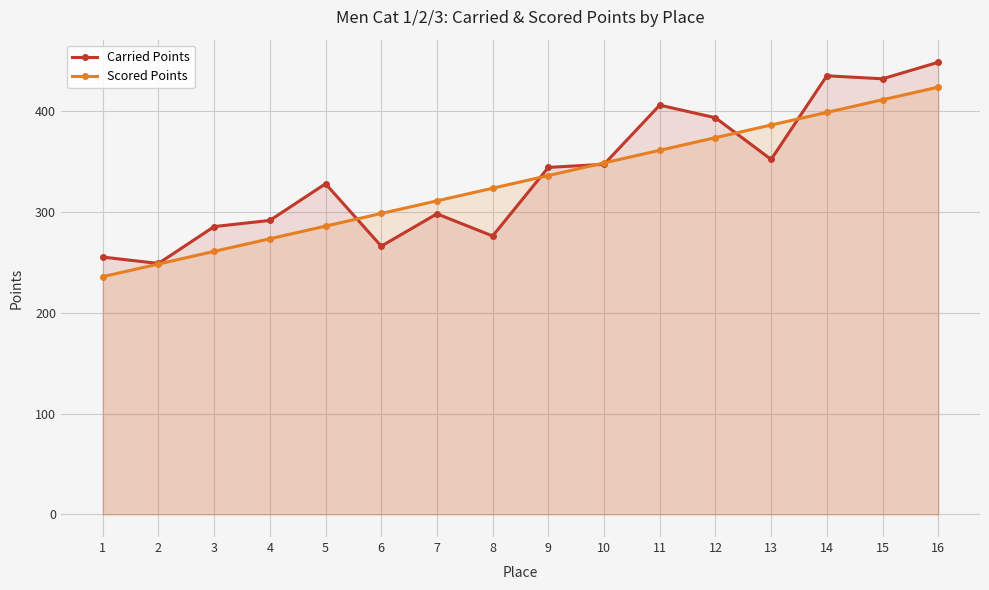

What is the difference between the maximum and second lowest values in the Carried Points series?

193.1